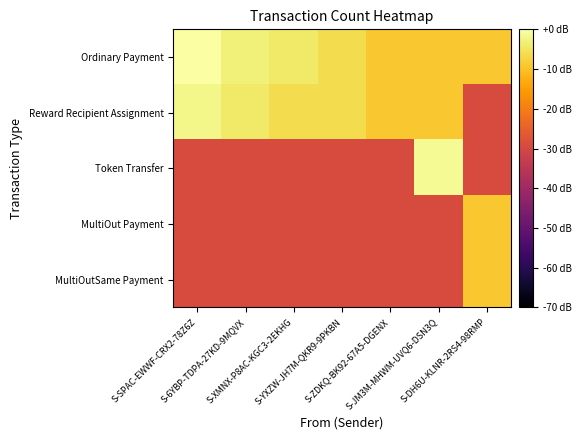

Which series has the widest spread of values?

Token Transfer